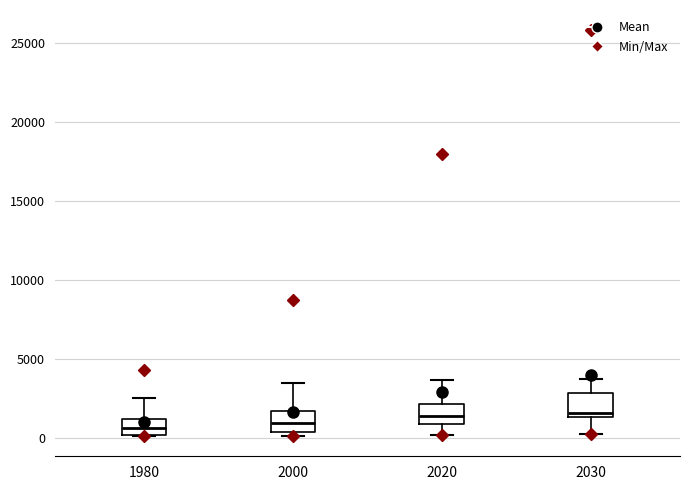

Reading left to right, transcribe this box plot: for each box, give where its median line is, the range the box spans, and where its two whiskers end, as read against the y-axis. The values are not printed on the chart, so give them approximately, as read against the axis.

1980: median 500, box 0 to 1000, whiskers 0 to 2500
2000: median 1000, box 500 to 1500, whiskers 0 to 3500
2020: median 1500, box 1000 to 2000, whiskers 0 to 3500
2030: median 1500 (just above the box's lower edge), box 1500 to 3000, whiskers 0 to 3500